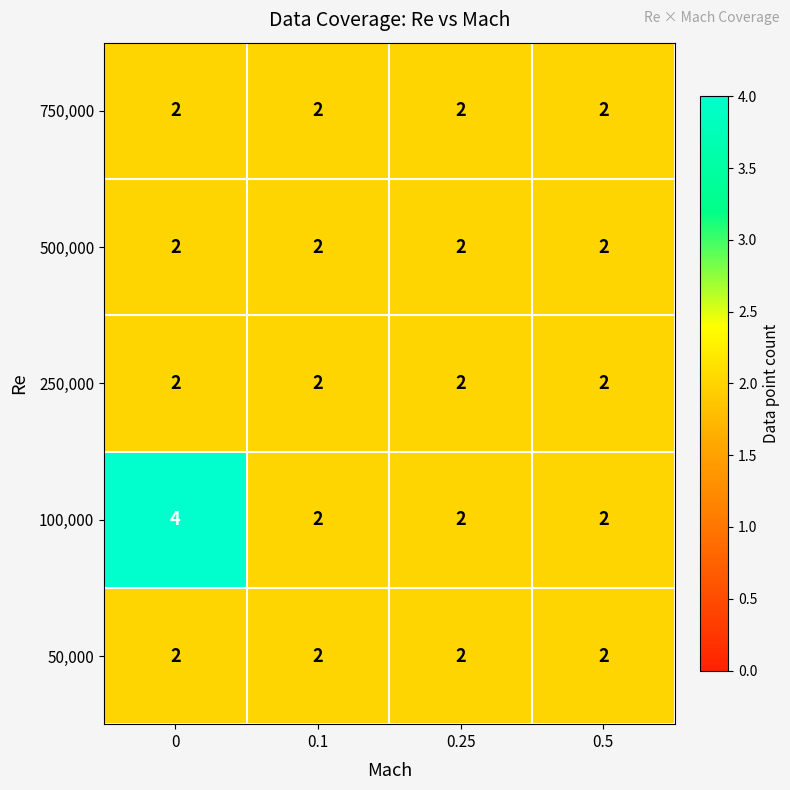

True or false: 500,000 has a value of 2 at 0.25.

True